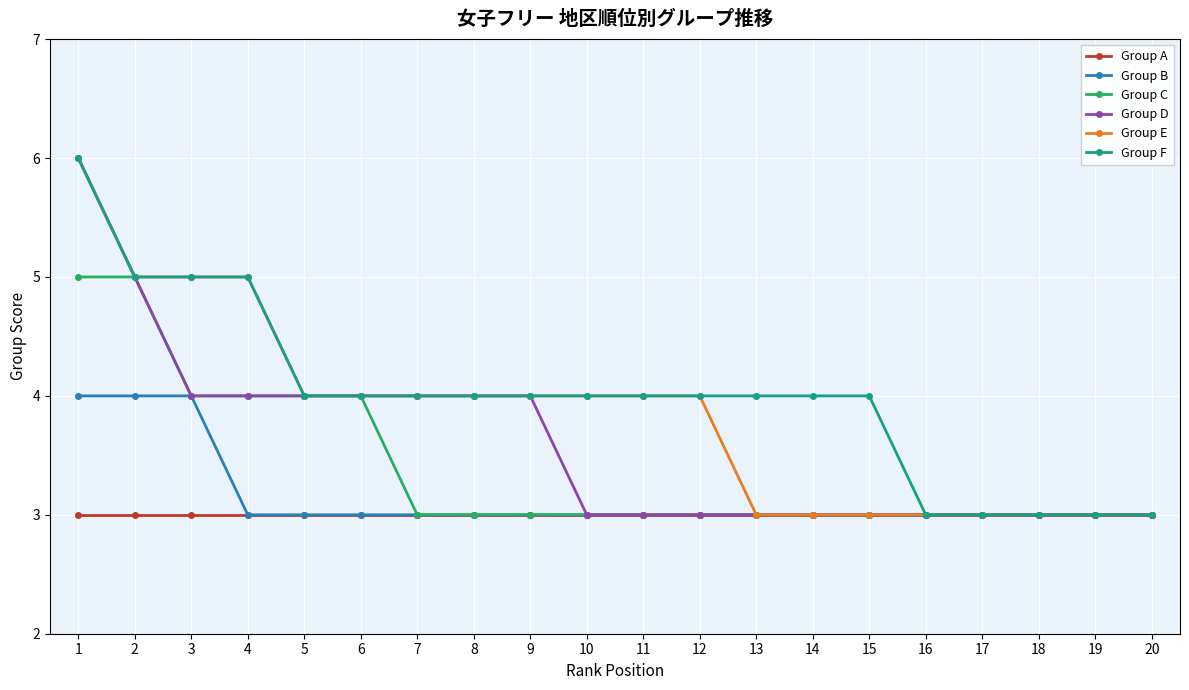

What value does the Group A series have at 9?

3